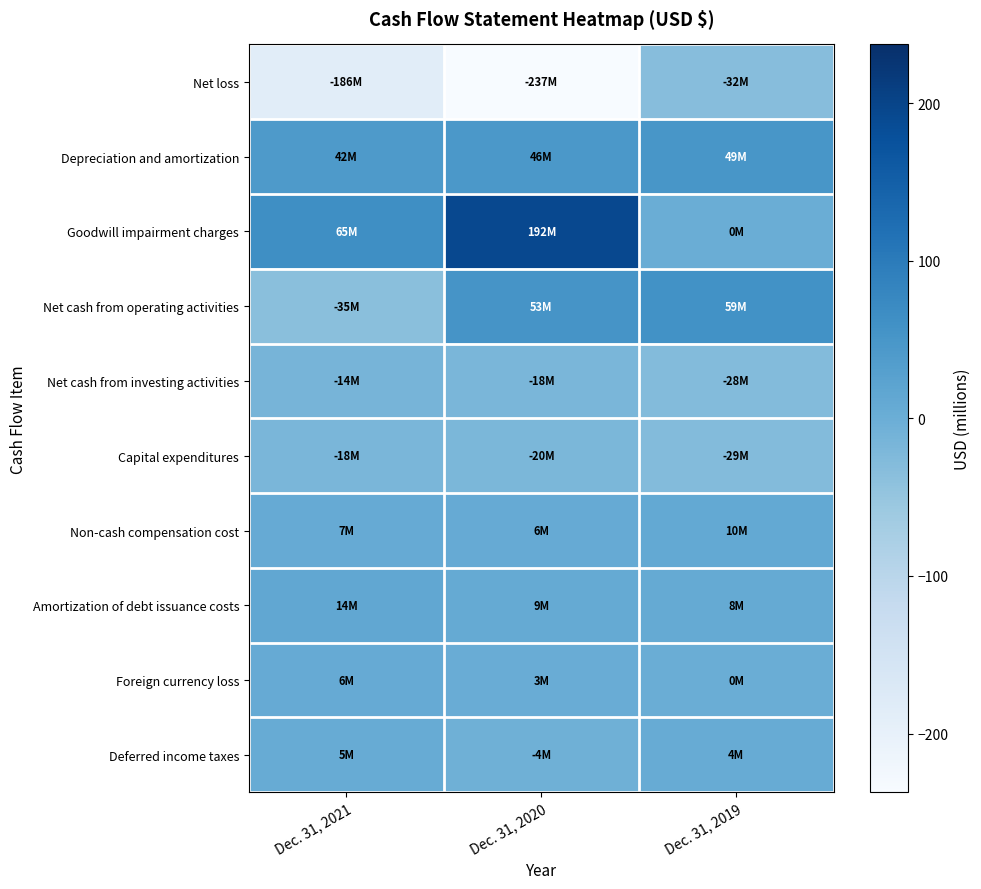

Which series has the widest spread of values?

Net loss